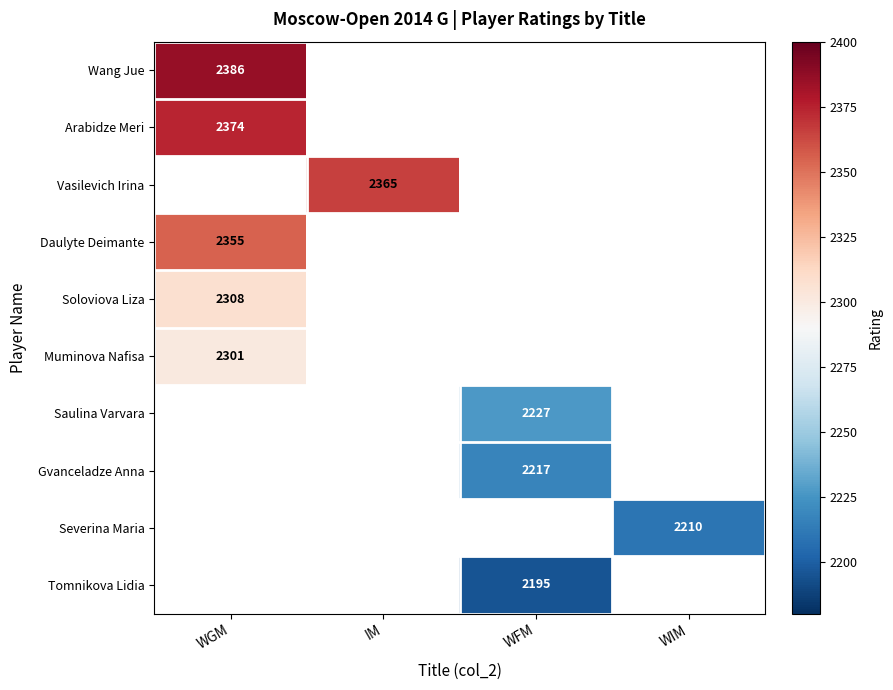

At how many categories does at least one series exceed 2367?

1